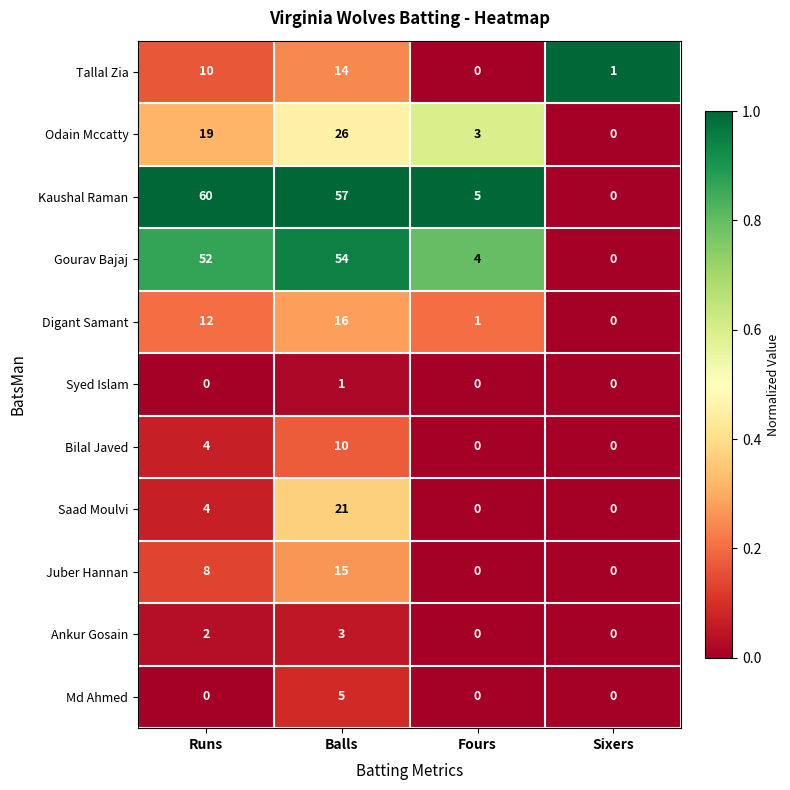

What is the maximum value shown in the chart?

60